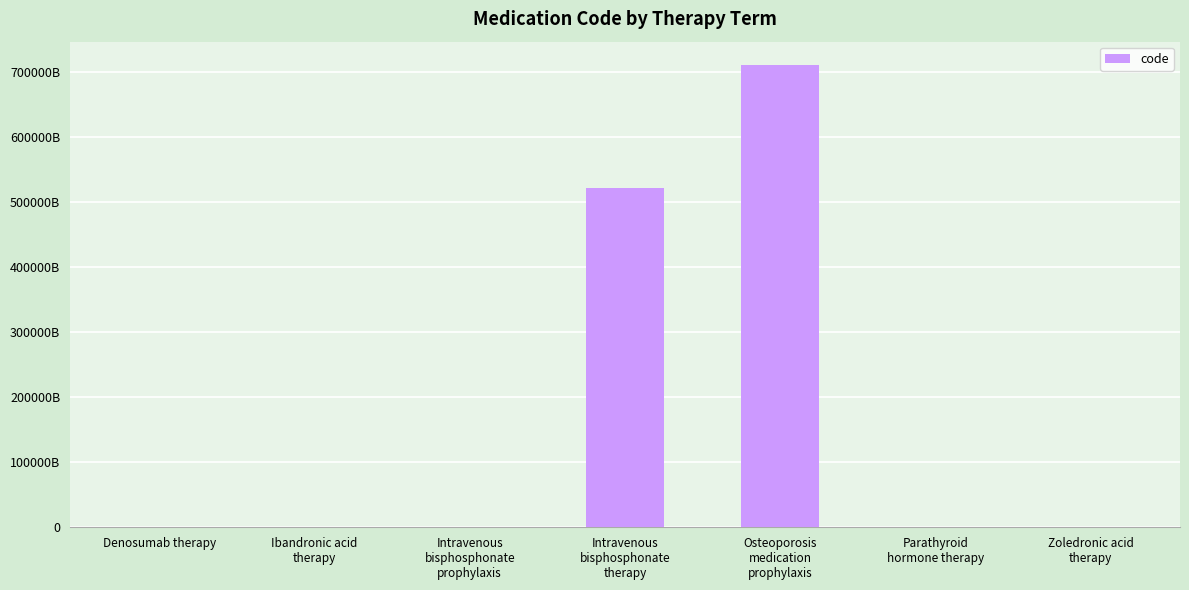

Reading left to right, list all the values displayed in this chart.

Denosumab therapy=700139004	Ibandronic acid
therapy=700106002	Intravenous
bisphosphonate
prophylaxis=704139007	Intravenous
bisphosphonate
therapy=522111000000106	Osteoporosis
medication
prophylaxis=711141000000109	Parathyroid
hormone therapy=700103005	Zoledronic acid
therapy=700105003